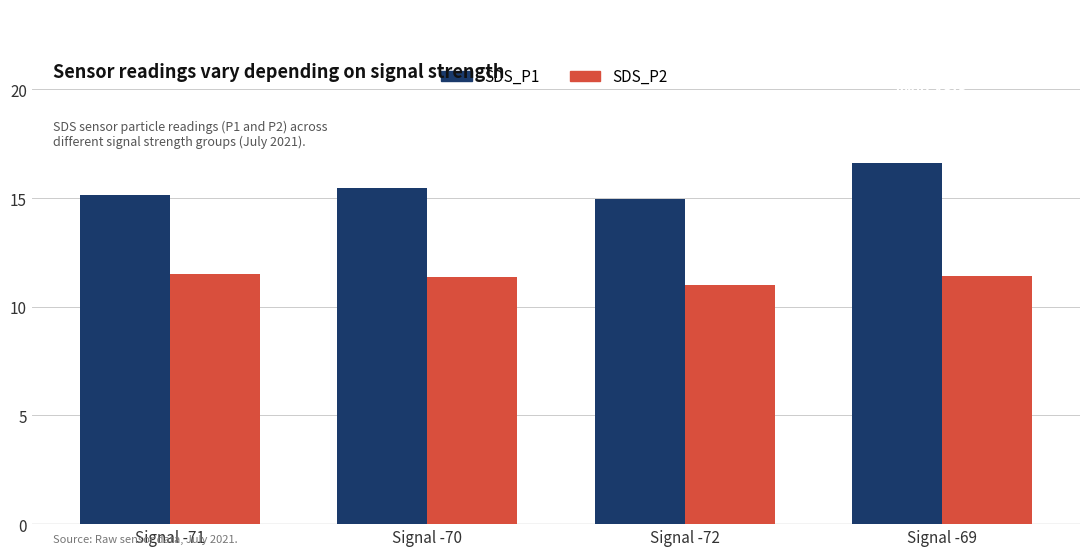

What is the difference between the maximum and minimum values in the SDS_P2 series?

0.5